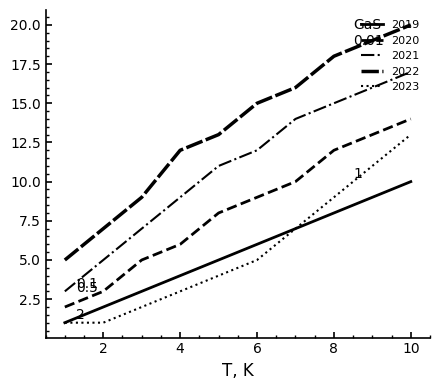

Is this an area chart (filled region under the line)?

No